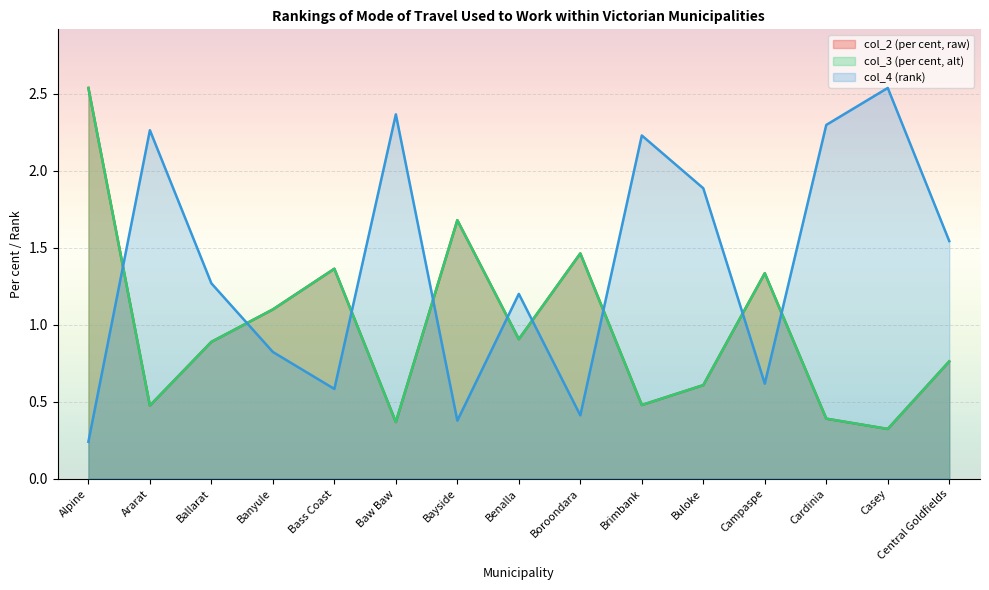

How many lines are shown in the chart?

3